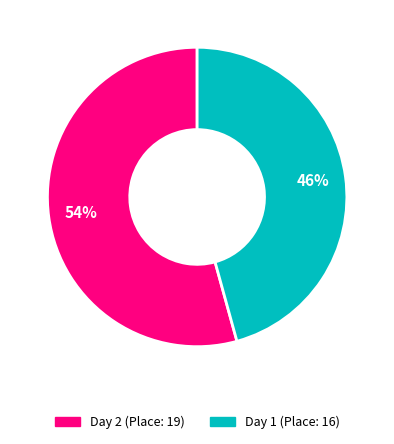

Which slice represents more than half of the pie?

Day 2 (Place: 19)